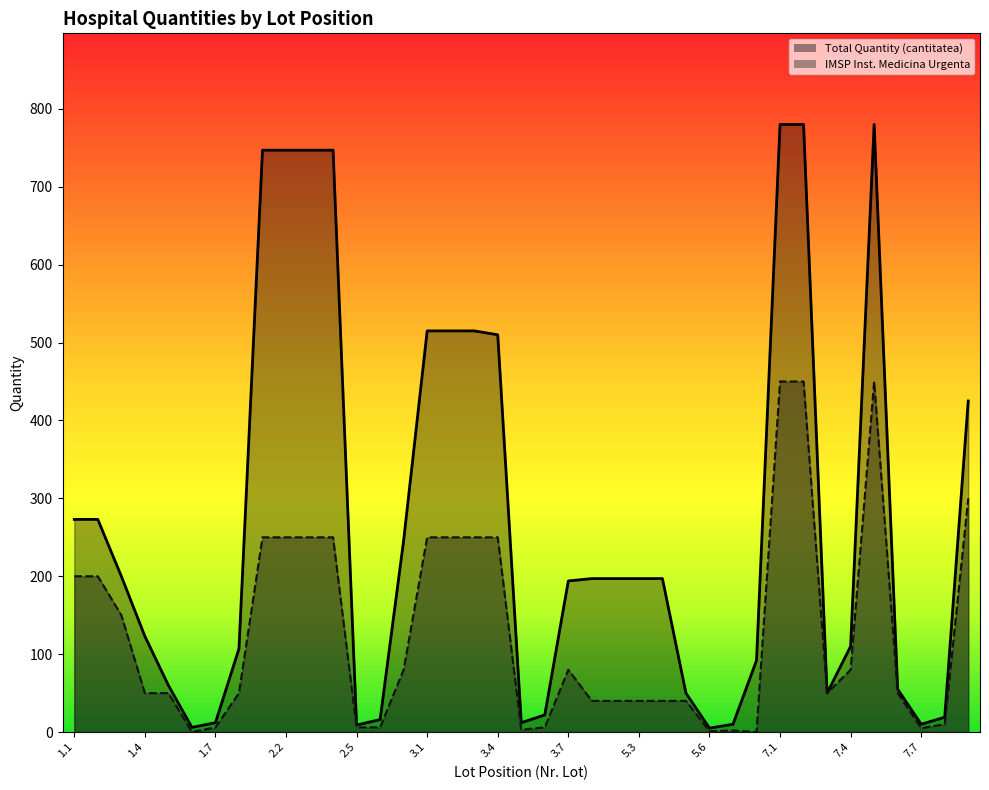

In IMSP INSTITUTUL DE MEDICINA URGENTA, how many points are higher than both neighbors (excluding endpoints)?

3